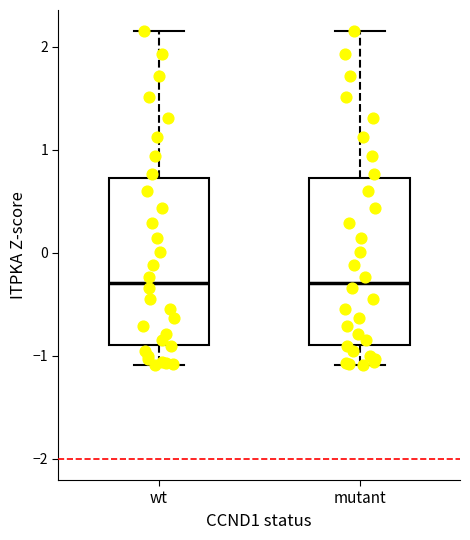

Reading left to right, read every box against the y-axis: the position of its median line, the range the box covers, and the ends of its whiskers. The values are not printed on the chart, so give them approximately, as read against the axis.

wt: median -0.3, box -0.9 to 0.7, whiskers -1.1 to 2.1
mutant: median -0.3, box -0.9 to 0.7, whiskers -1.1 to 2.1